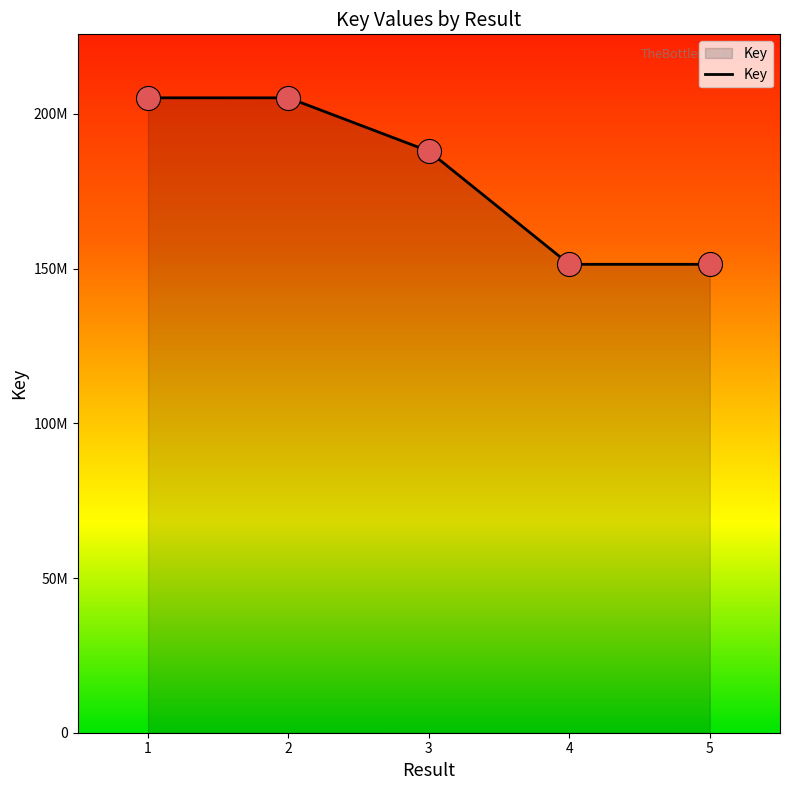

What is the change in value from 4 to 5?

-747